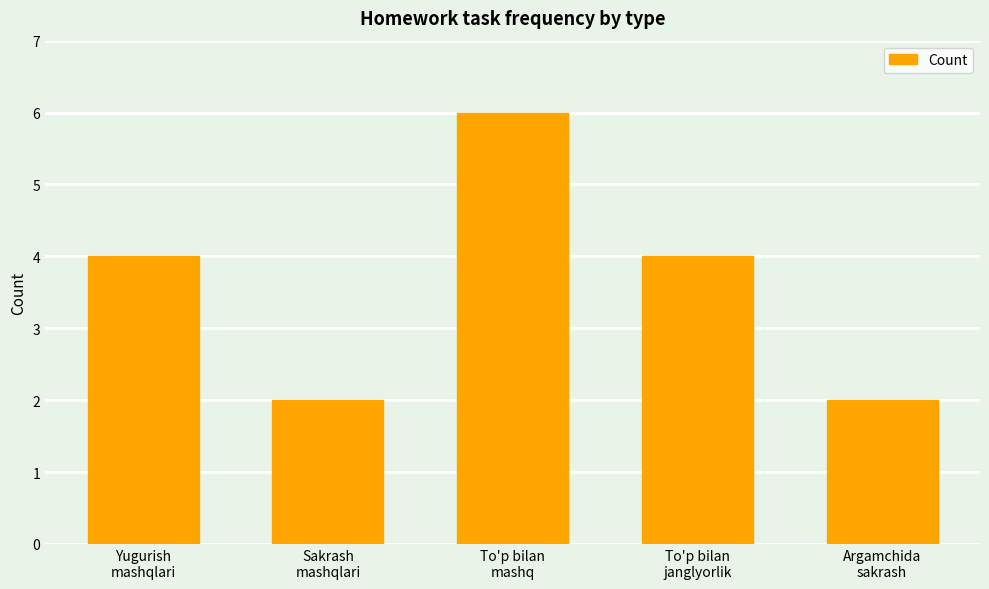

Are the bars grouped side by side (vs. stacked)?

No